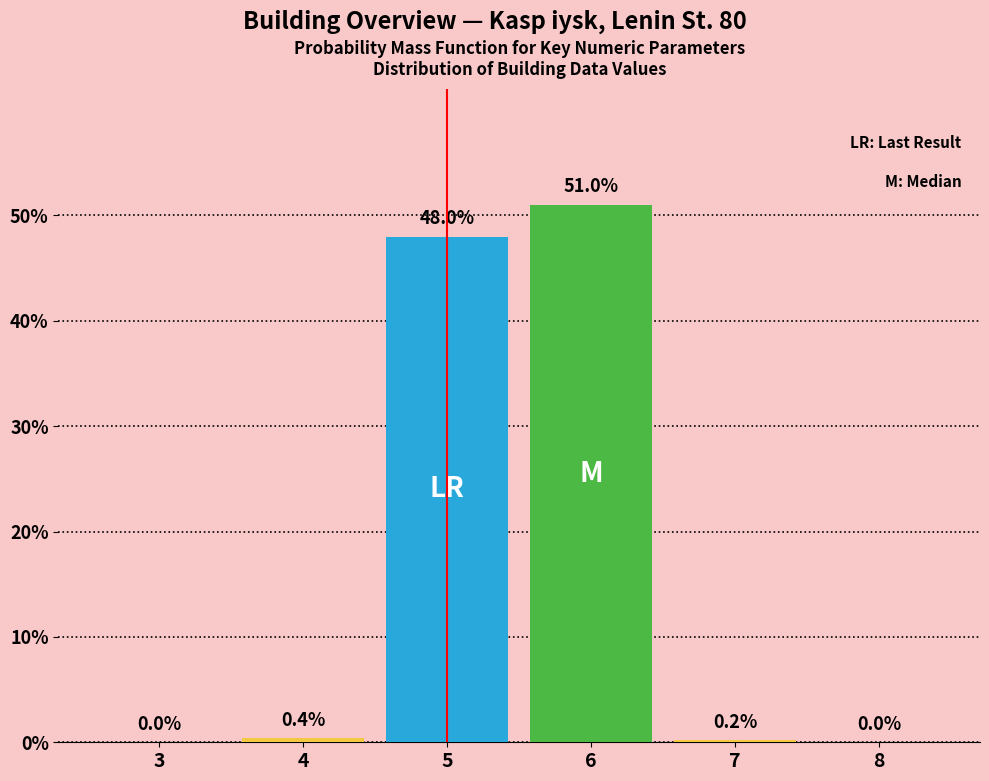

Reading right to left, extract all data points from this chart.

8=0.0	7=0.2	6=51.0	5=48.0	4=0.4	3=0.0